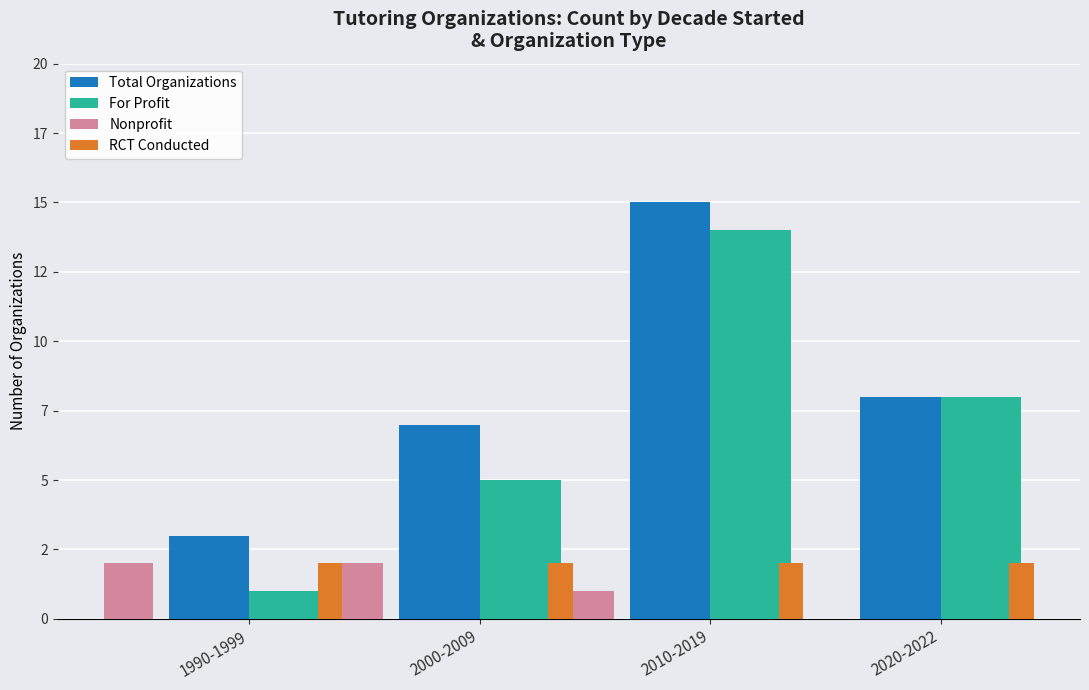

What is the difference between the highest and lowest values at 2000-2009?

5